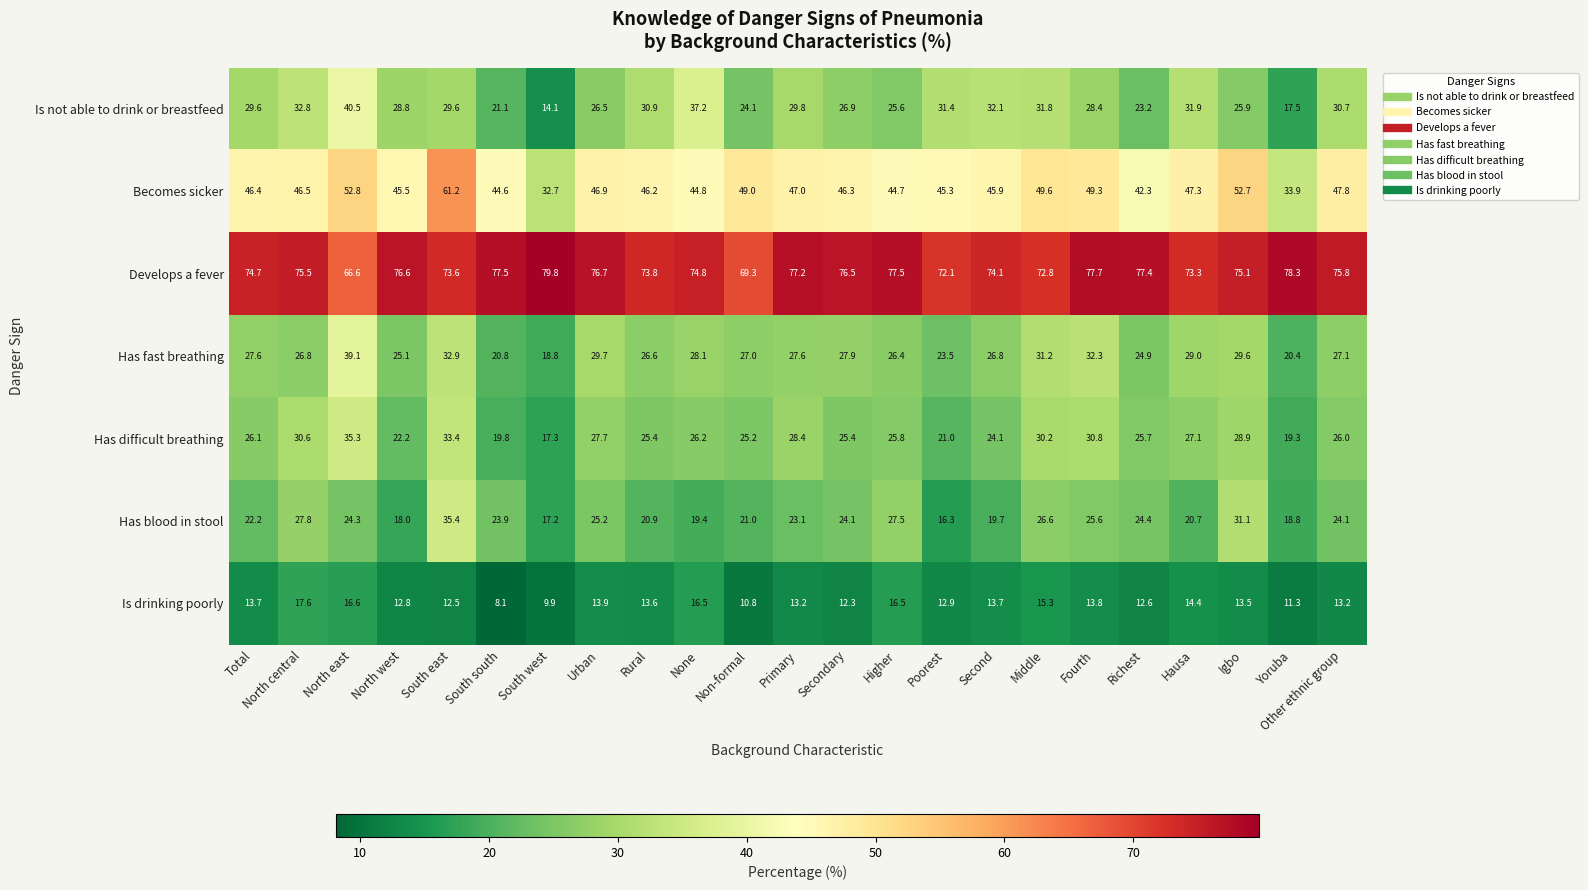

At which category does the chart reach its minimum across all series?

South south